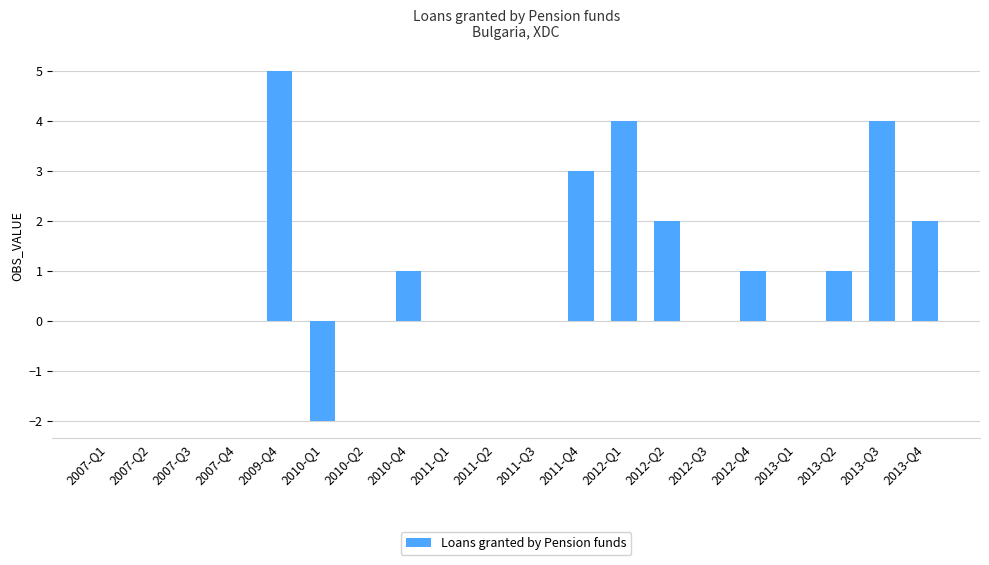

How many values are between 0 and 2?

15